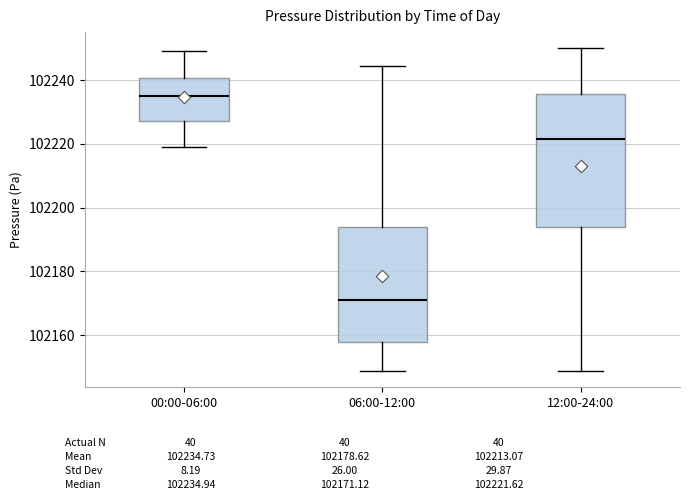

Where is the lower edge of the box for 06:00-12:00 on the y-axis? The values are not printed on the chart, so give them approximately, as read against the axis.

102158